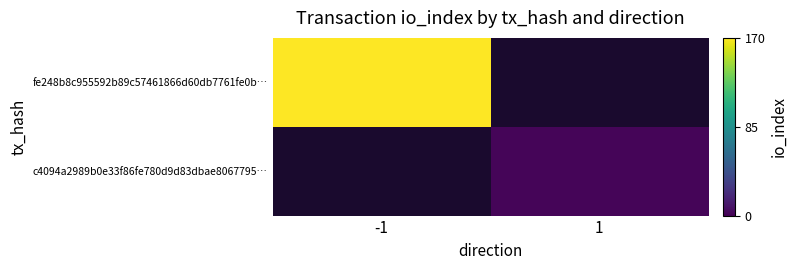

At how many categories does at least one series exceed 123?

1